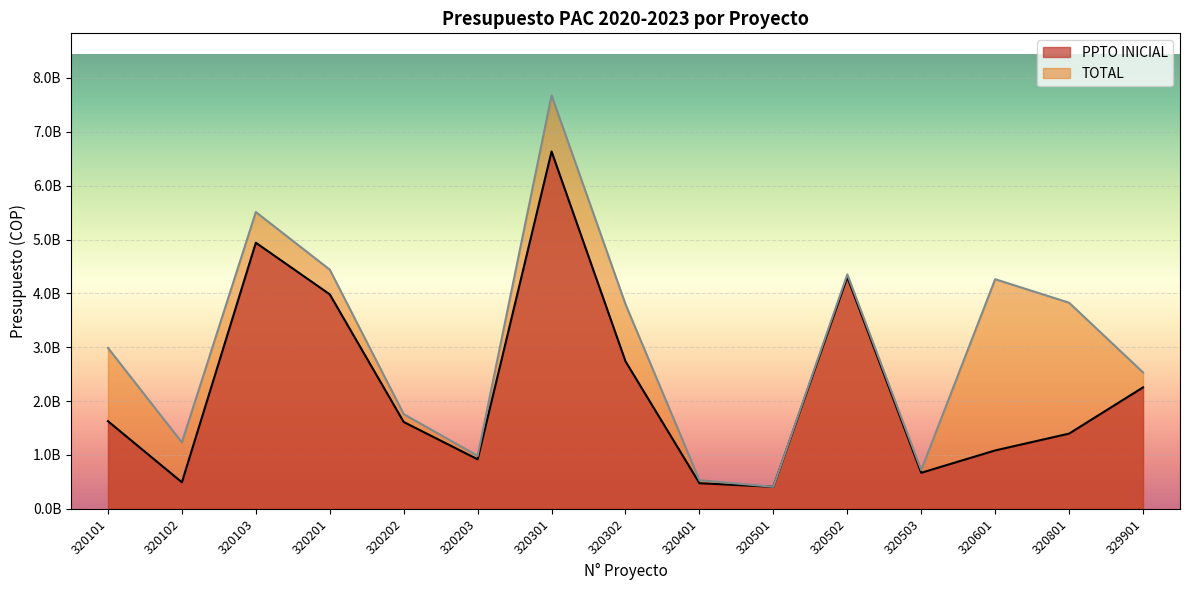

True or false: TOTAL and PPTO INICIAL cross at least once.

False